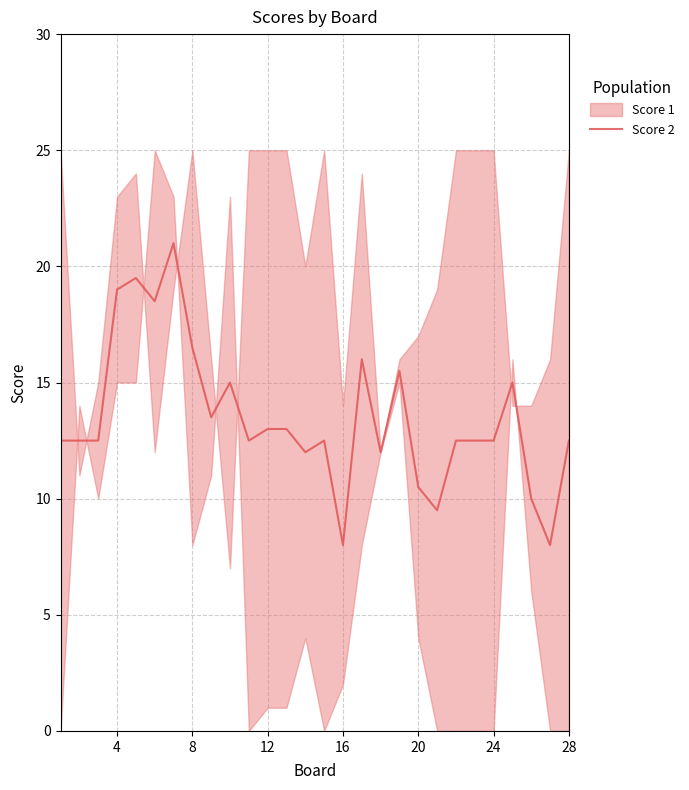

The value of Score 2 at 24 is 12.5. True or false?

True